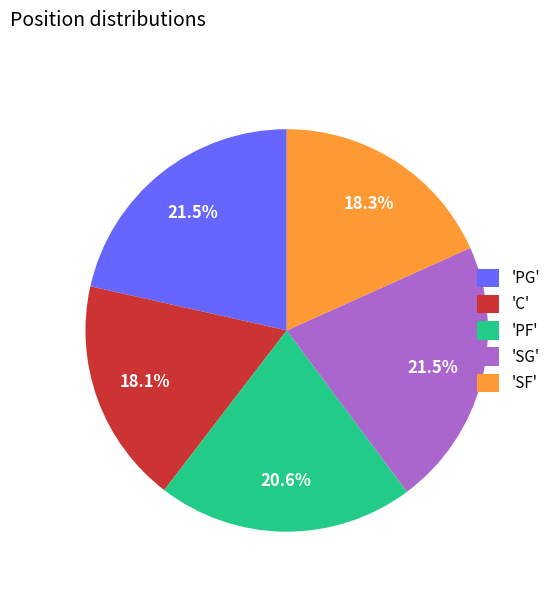

To the nearest percent, what is the difference between the largest and smallest slice percentages?

3%